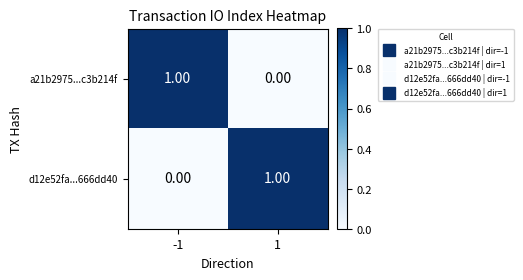

List the labels in order of d12e52fa...666dd40 value, largest first.

1, -1